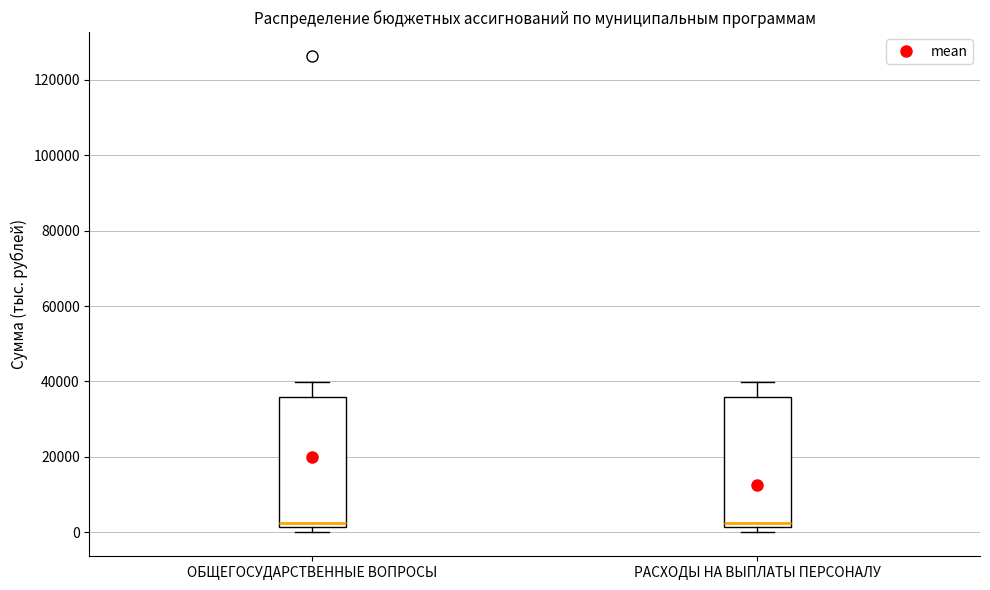

Reading left to right, transcribe this box plot: for each box, give where its median line is, the range the box spans, and where its two whiskers end, as read against the y-axis. The values are not printed on the chart, so give them approximately, as read against the axis.

ОБЩЕГОСУДАРСТВЕННЫЕ ВОПРОСЫ: median 2000 (just above the box's lower edge), box 2000 to 36000, whiskers 0 to 40000
РАСХОДЫ НА ВЫПЛАТЫ ПЕРСОНАЛУ: median 2000 (just above the box's lower edge), box 2000 to 36000, whiskers 0 to 40000